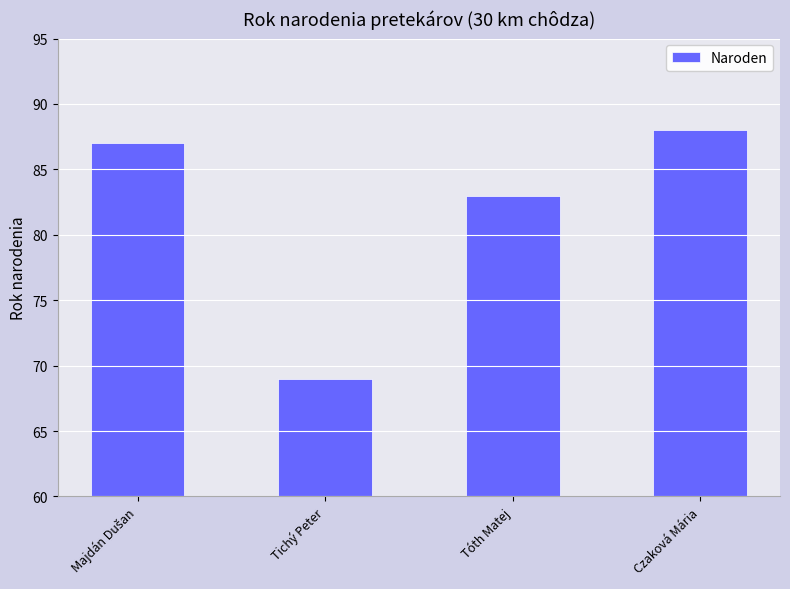

Where is the data nearest to the value 78?

Tóth Matej